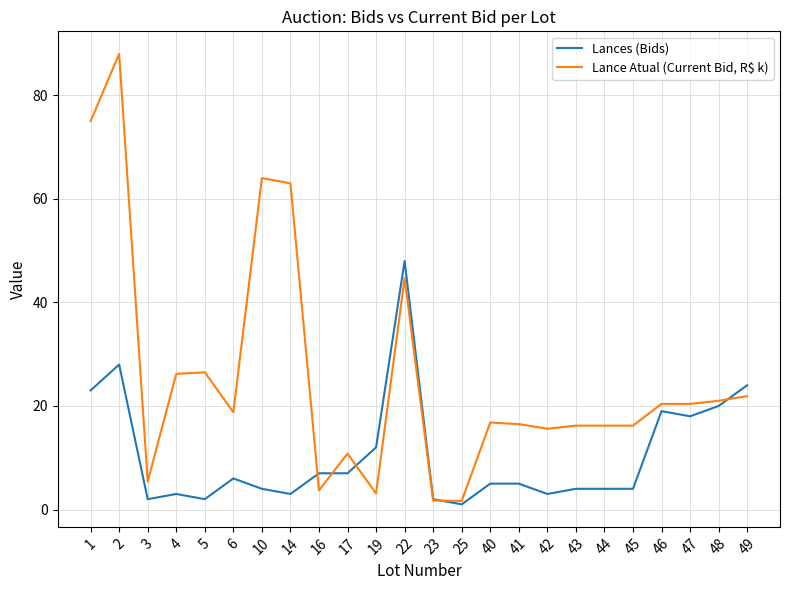

Is the value of Lance Atual (Current Bid, R$ k) at 25 greater than the value of Lances (Bids) at 10?

No